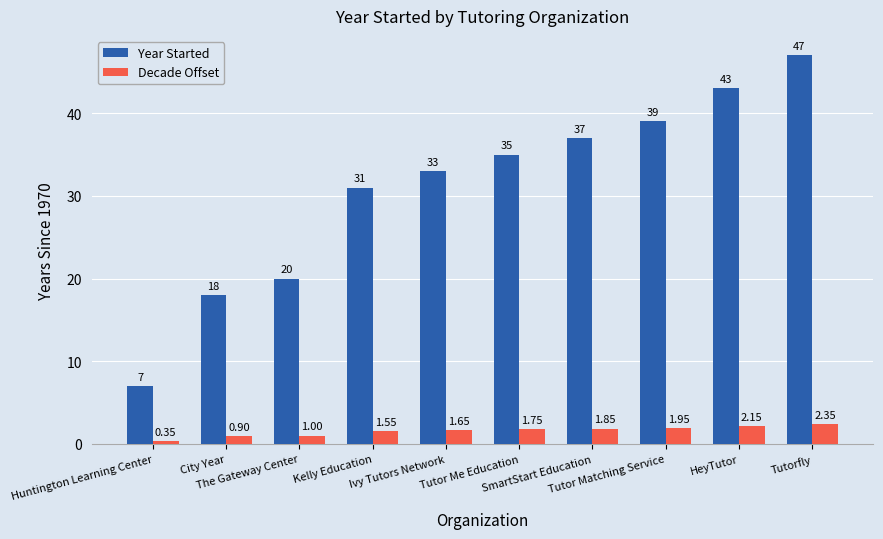

Which series has the largest range (max minus min)?

Year Started